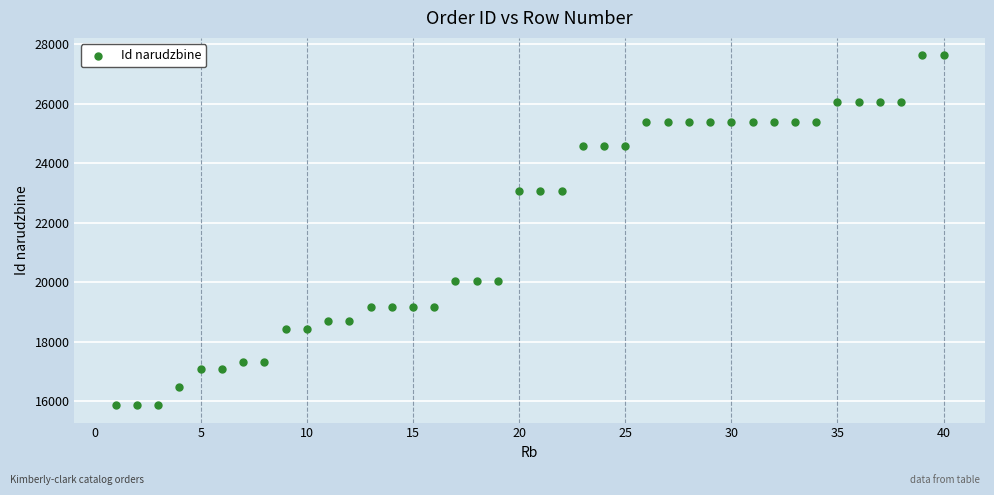

What is the range of Y values (max minus min)?

11746